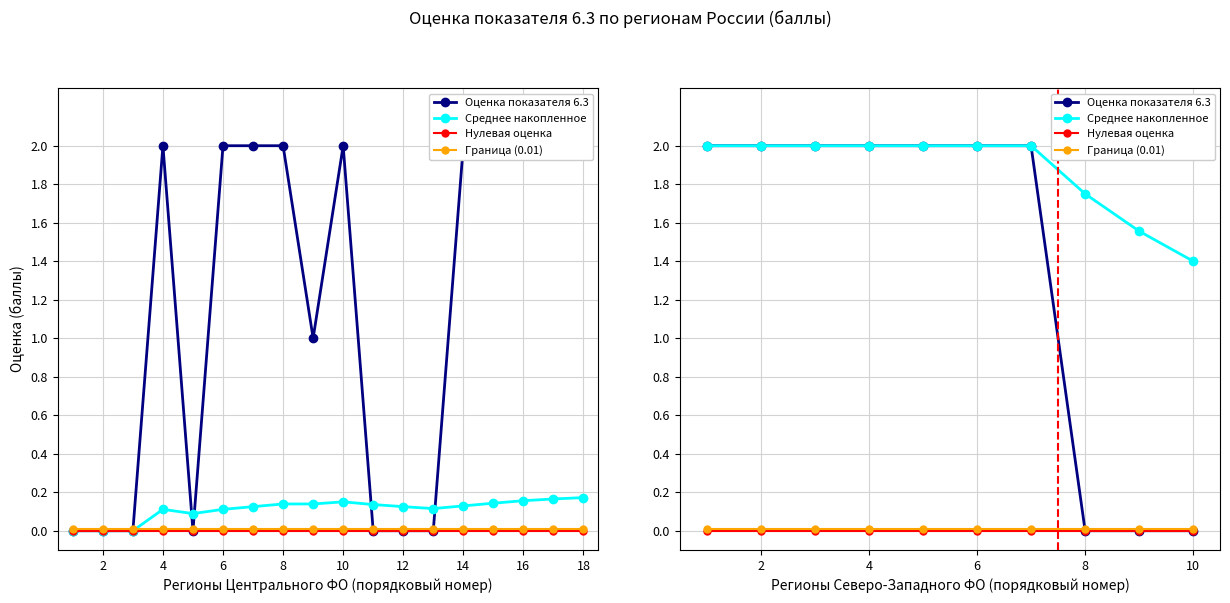

True or false: Нулевая оценка and Среднее накопленное cross at least once.

False